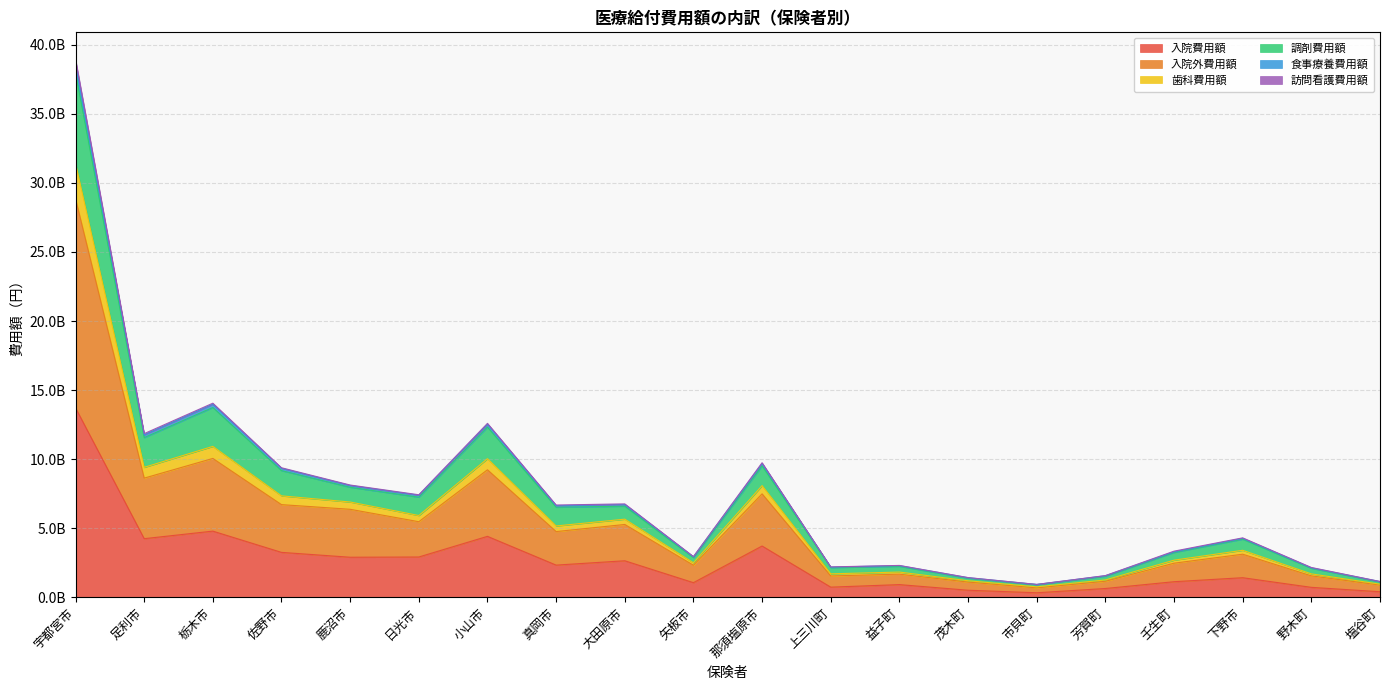

Does the chart have visible grid lines?

Yes